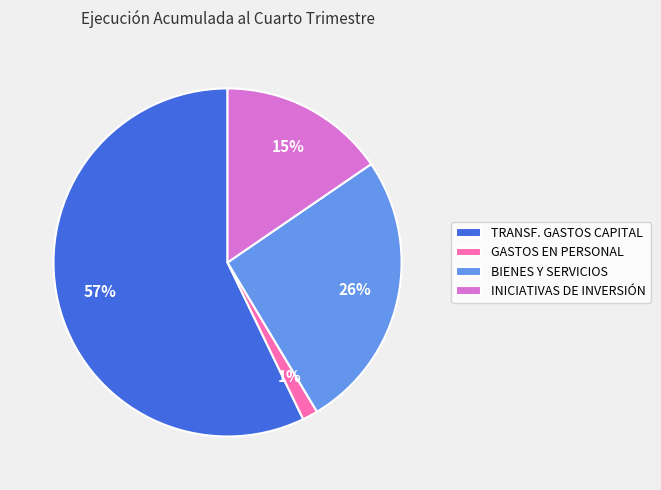

Which category accounts for the majority?

TRANSF. GASTOS CAPITAL